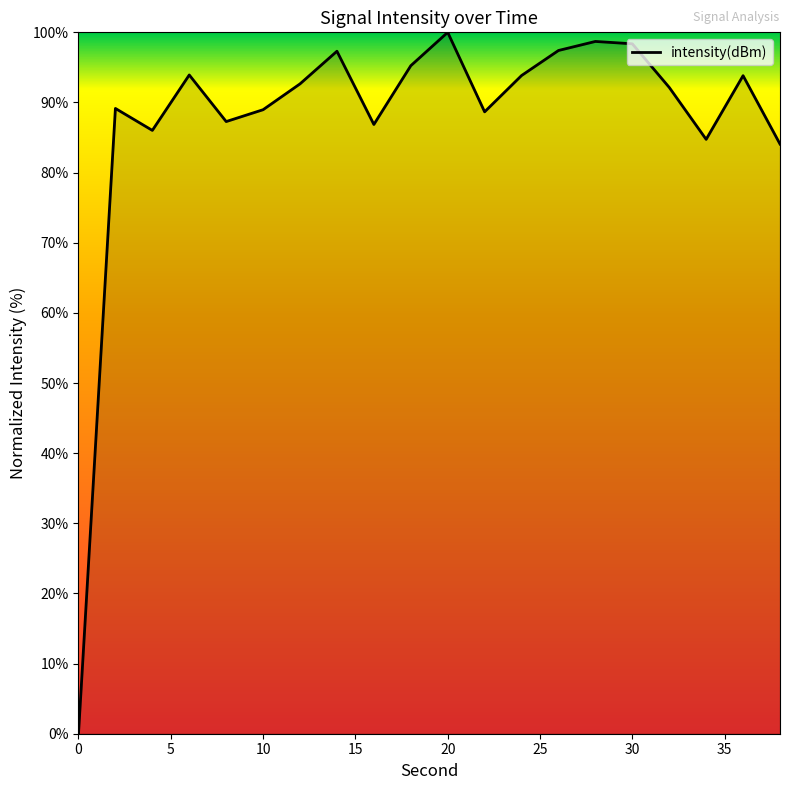

How many lines are shown in the chart?

1